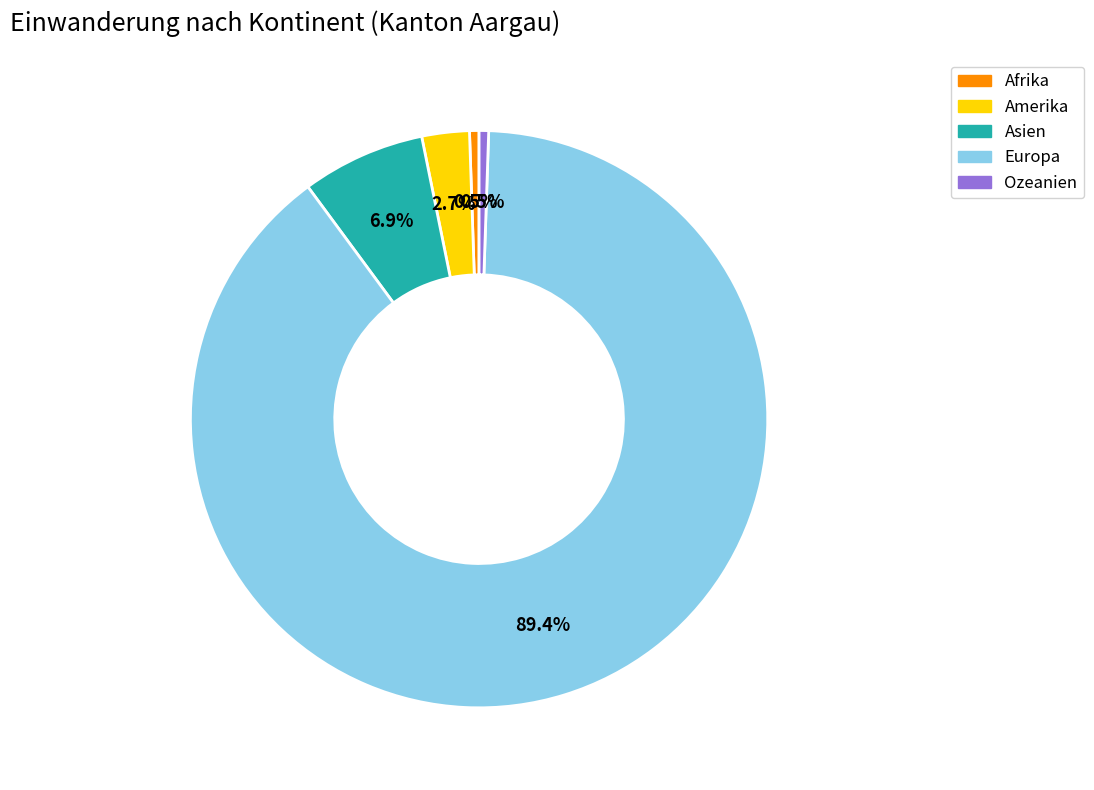

Is Europa the majority of the pie?

Yes